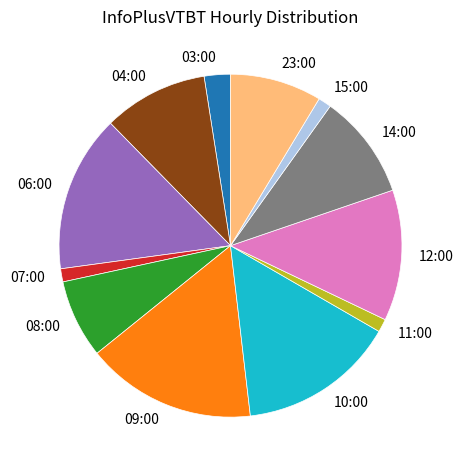

Is there any slice that represents more than half of the pie?

No